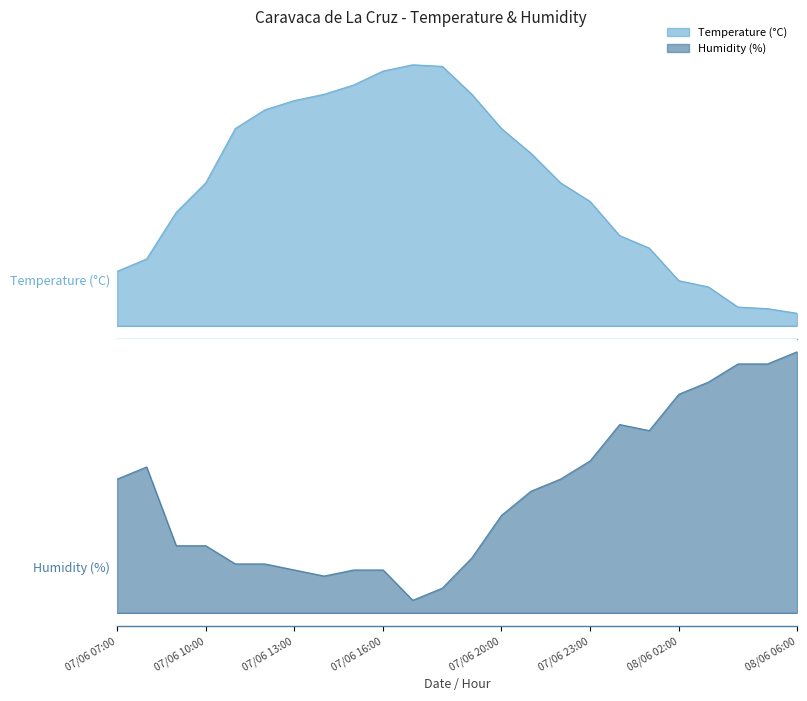

Rank the series at 07/06 23:00 from lowest to highest value.

Temperature (°C), Humidity (%)